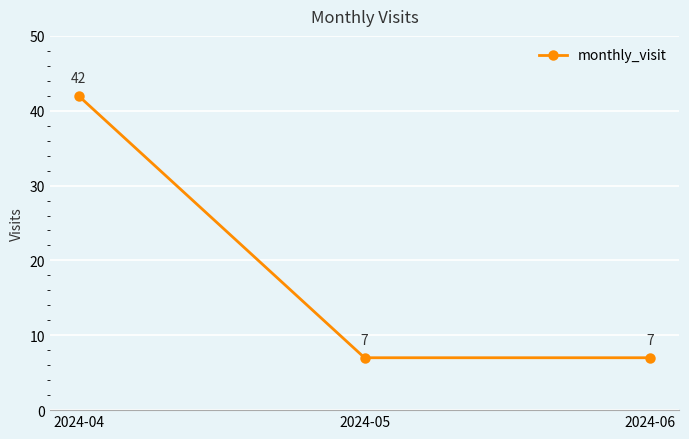

Which category has the highest value across all series?

2024-04